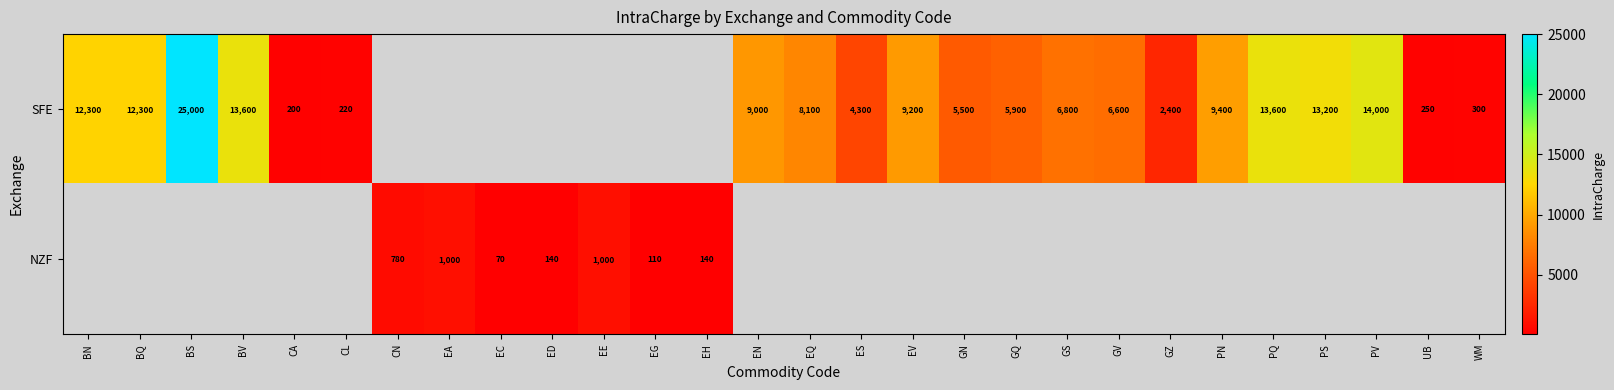

Which label corresponds to the smallest value in the chart?

EC